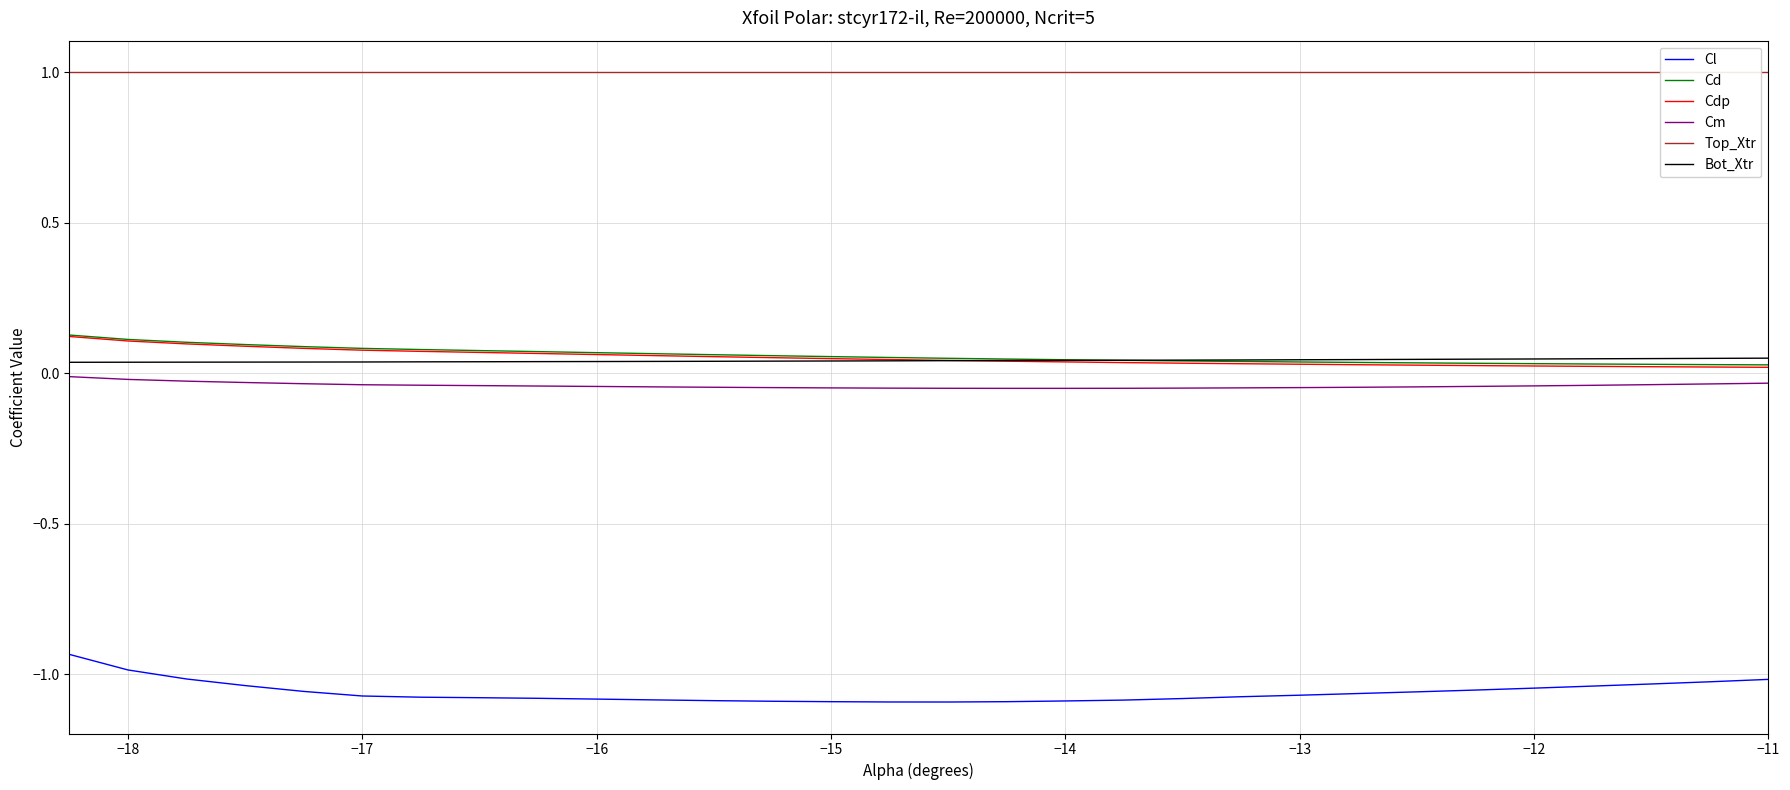

True or false: Bot_Xtr has more than 1 interior local peaks.

False